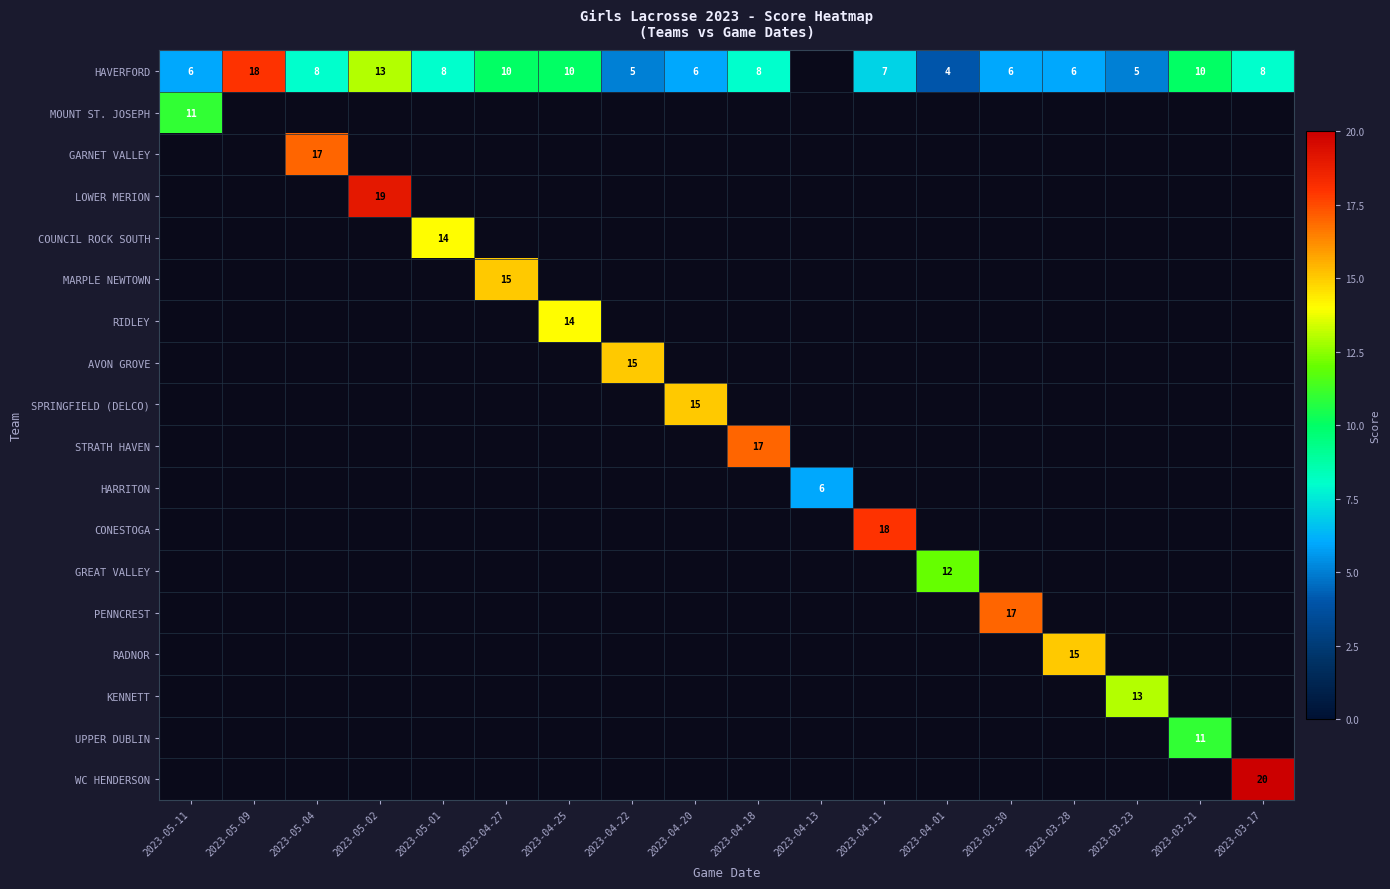

Is it true that WC HENDERSON equals 20 at 2023-03-17?

True